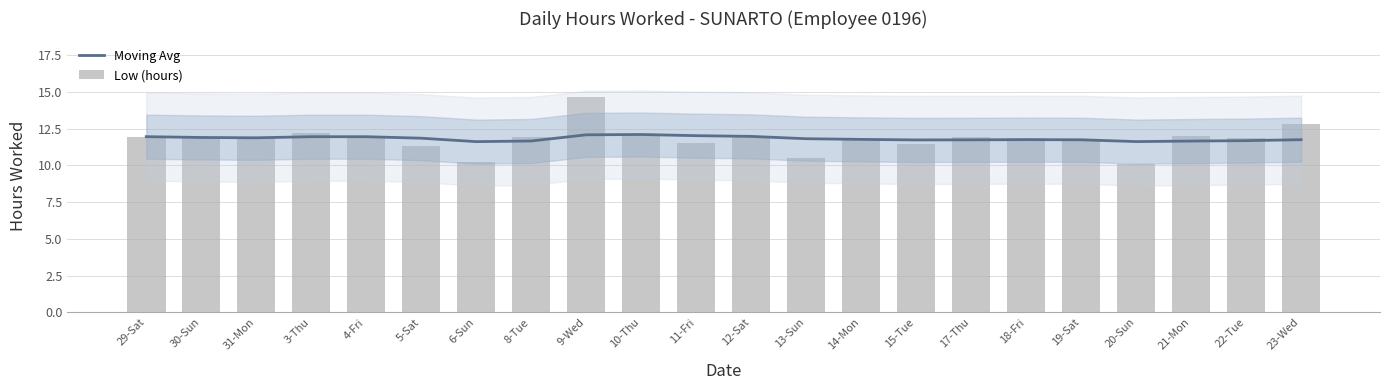

Reading left to right, what are all the values shown in this chart?

Moving Avg: 12.0	11.9	11.9	12.0	12.0	11.9	11.6	11.7	12.1	12.1	12.0	12.0	11.8	11.8	11.7	11.7	11.8	11.7	11.6	11.7	11.7	11.8
Low (hours): 12.0	11.8	11.8	12.2	12.0	11.3	10.2	12.0	14.6	12.0	11.6	12.0	10.5	11.7	11.5	11.9	11.9	11.7	10.1	12.0	11.8	12.8